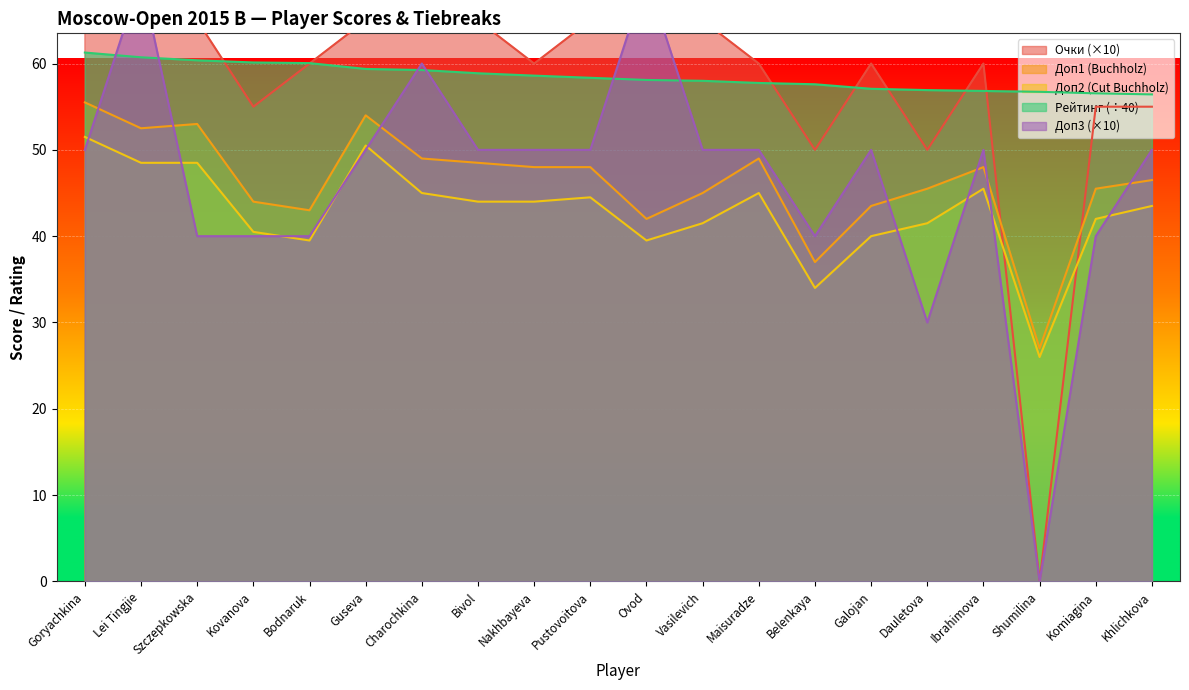

What is the value of the Очки point at the 17th from the left?

60.0